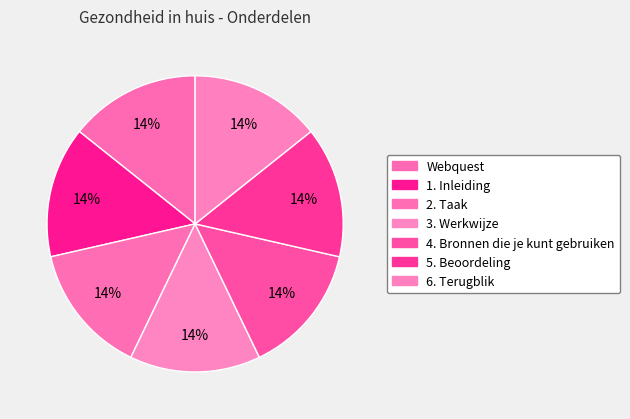

Count the number of slices in the pie.

7